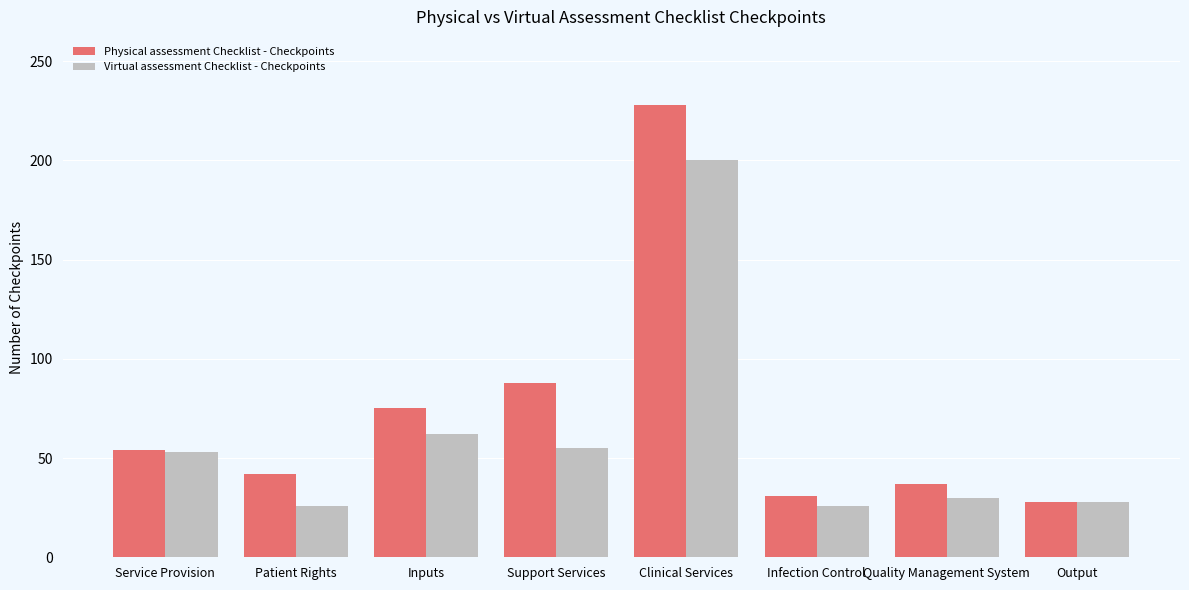

Which category has the highest value in the Physical assessment Checklist - Checkpoints series?

Clinical Services